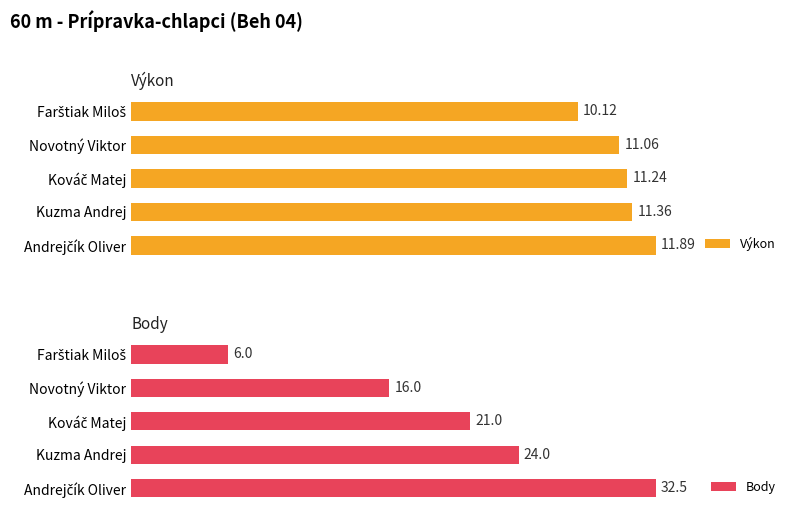

At which label is Výkon closest to 11?

Novotný Viktor